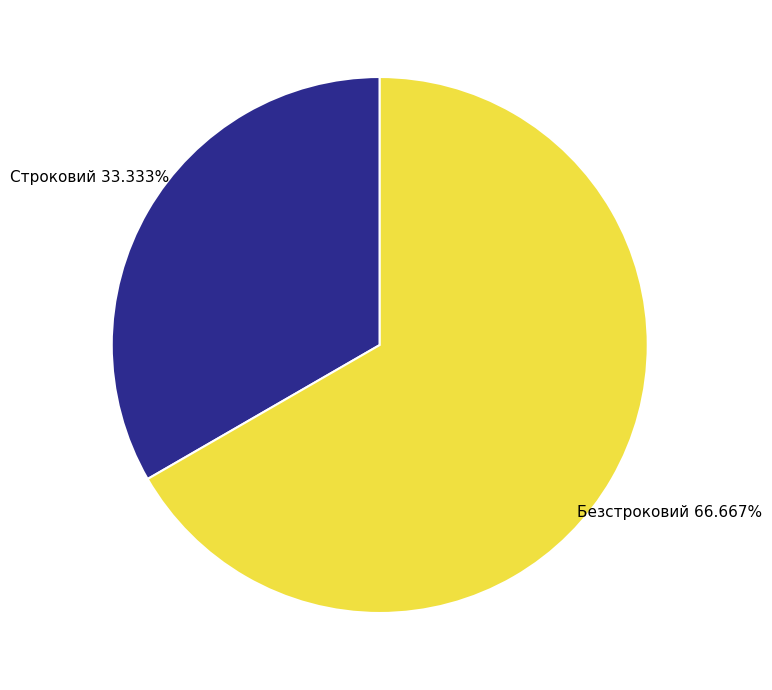

To the nearest percent, what is the combined percentage of Строковий and Безстроковий?

100%